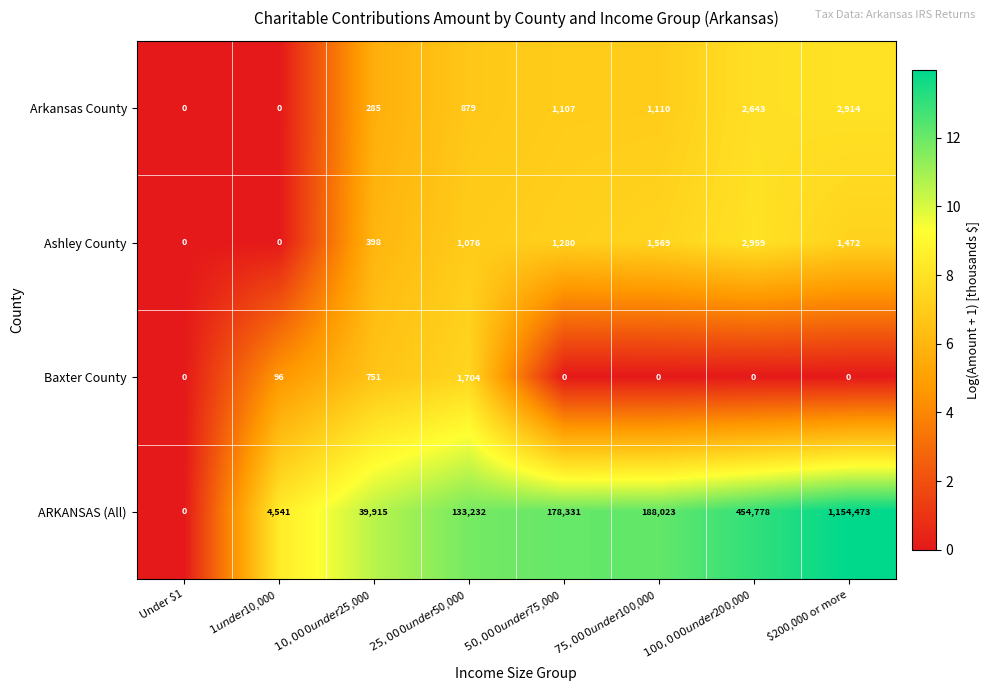

Which series has the largest range (max minus min)?

ARKANSAS (All)